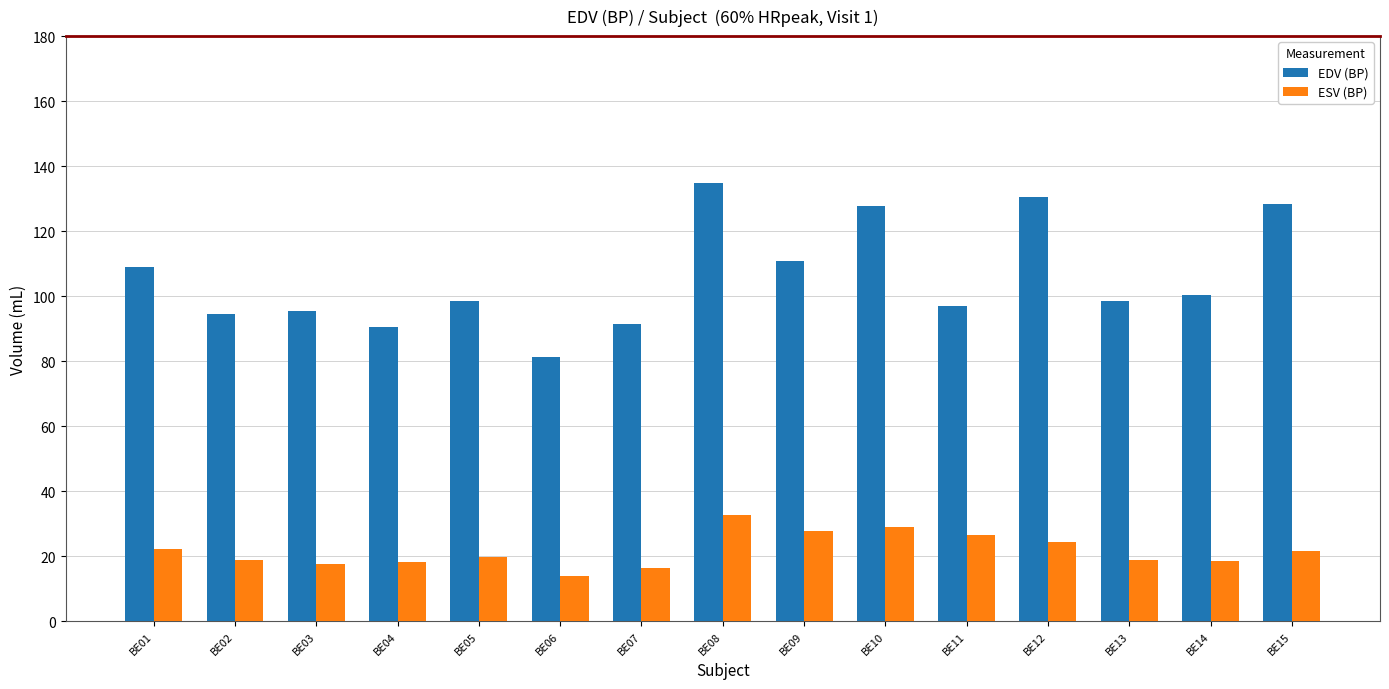

Which category has the highest value in the EDV (BP) series?

BE08